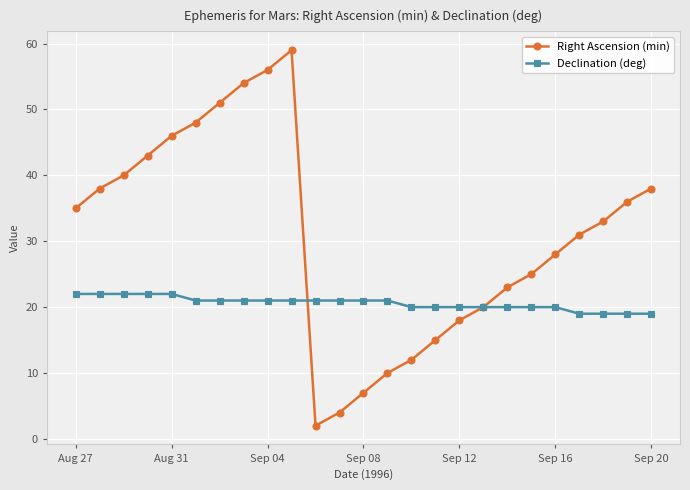

What is the minimum value for Declination (deg)?

19